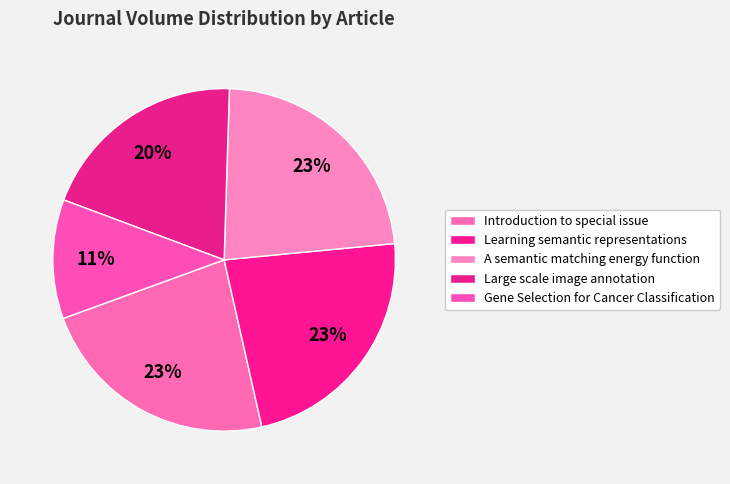

How many slices are in this pie chart?

5